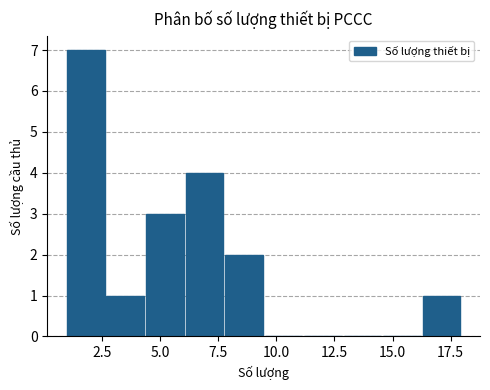

Around what value on the x-axis is the tallest bar? Give the approximate position of its centre, as read against the axis.

2.0